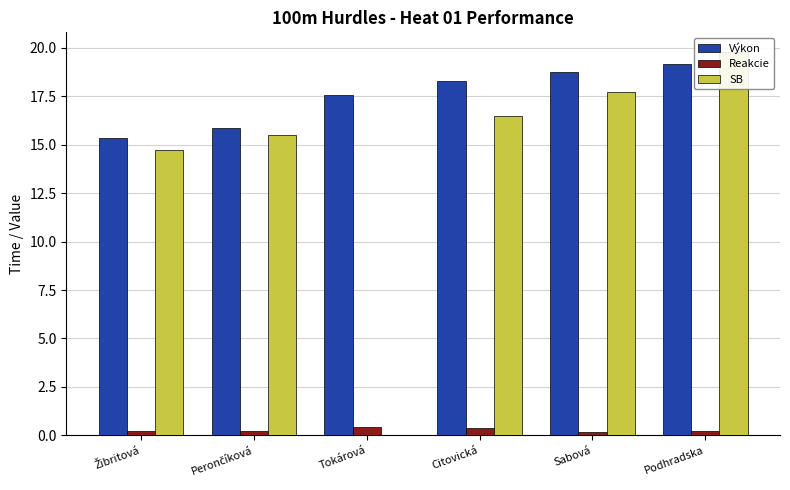

At which label is Výkon closest to 17?

Tokárová